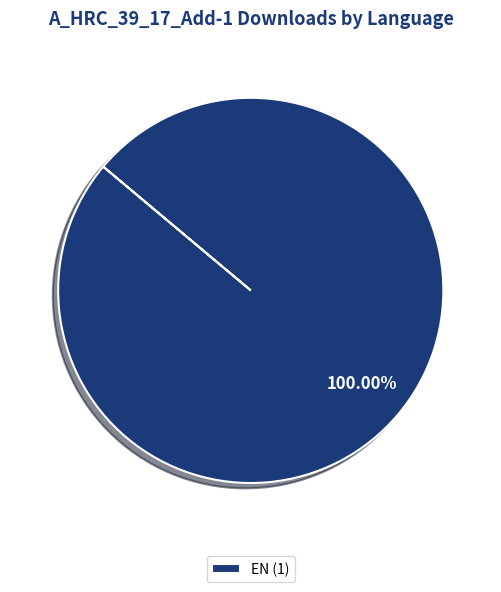

Which slice represents more than half of the pie?

EN (1)